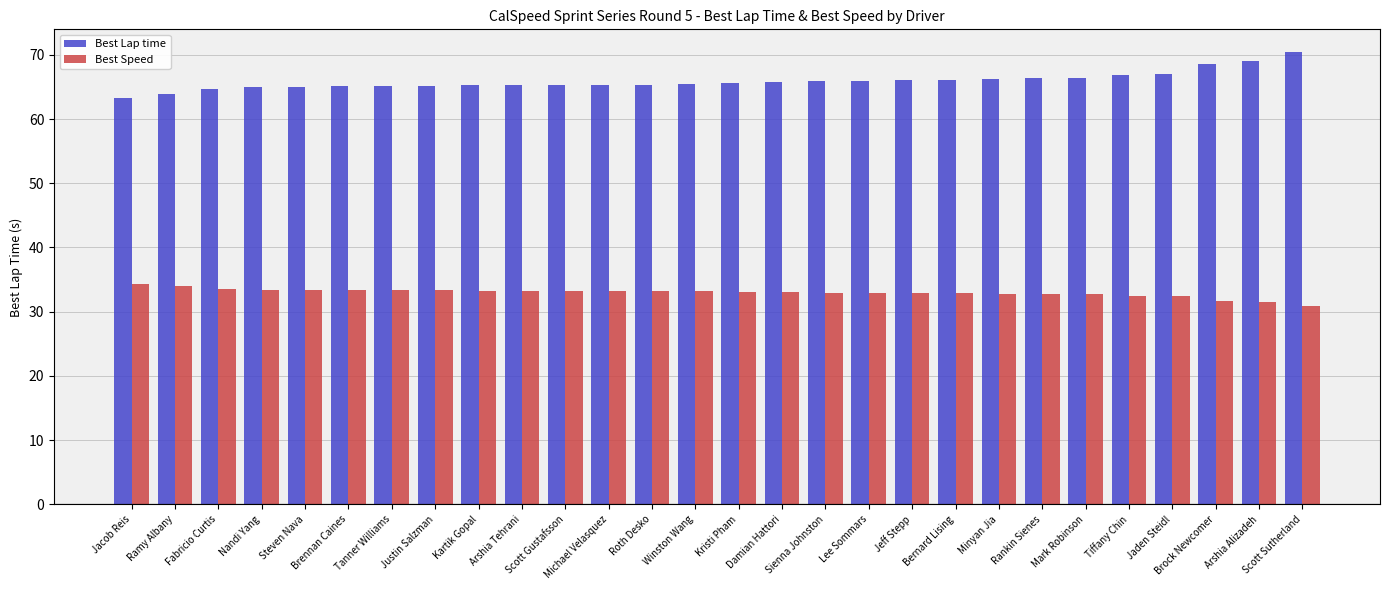

What is the sum of all Best Lap time values?

1845.4